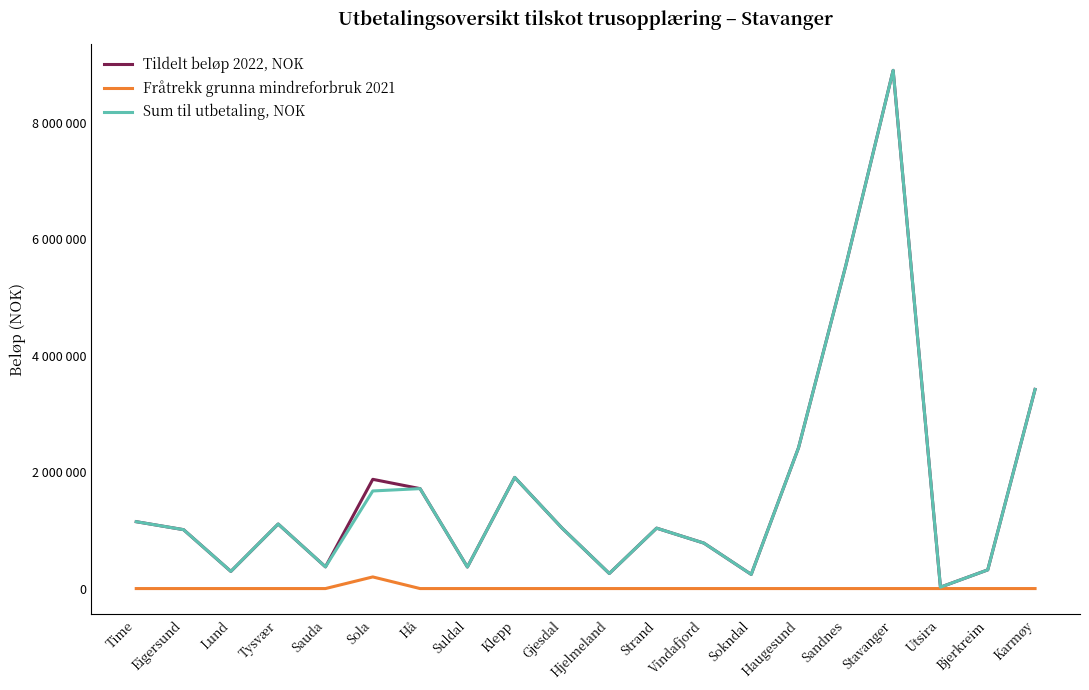

Rank the series at Sokndal from lowest to highest value.

Fråtrekk grunna mindreforbruk 2021, Tildelt beløp 2022, NOK, Sum til utbetaling, NOK